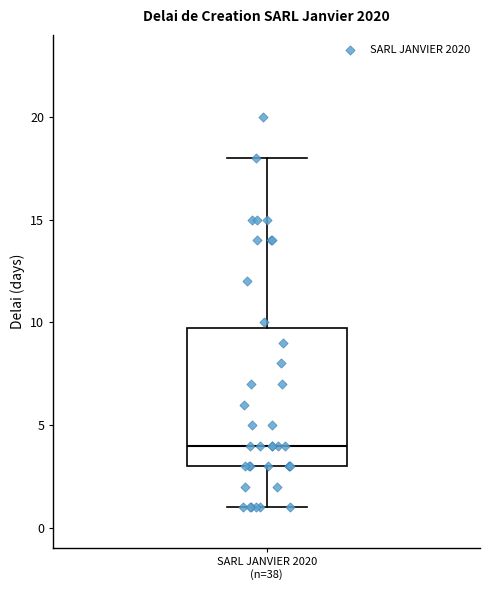

Where is the upper edge of the box for SARL JANVIER 2020 (n=38) on the y-axis? The values are not printed on the chart, so give them approximately, as read against the axis.

10